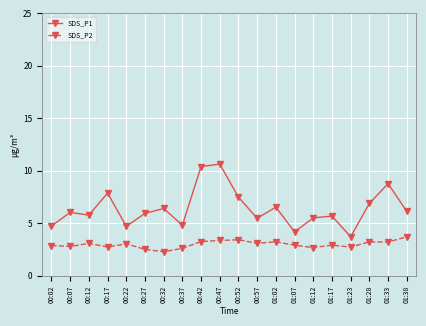

How many lines are shown in the chart?

2